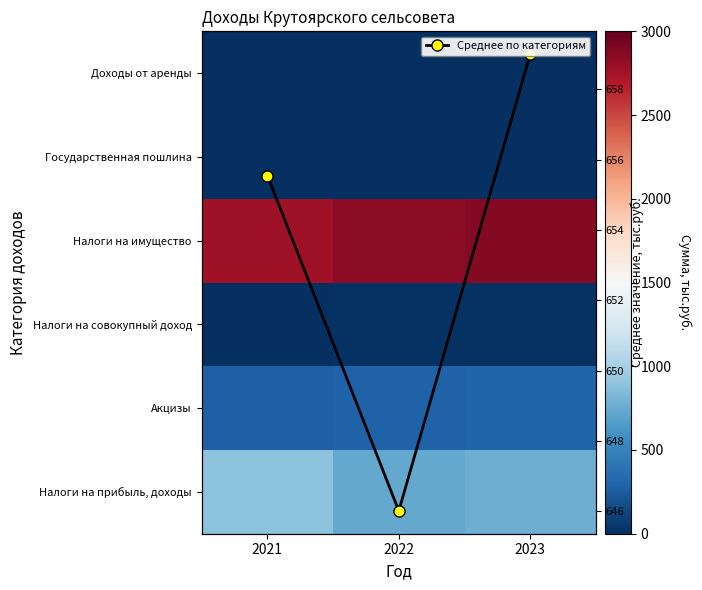

Read the Акцизы value at 2023.

295.0